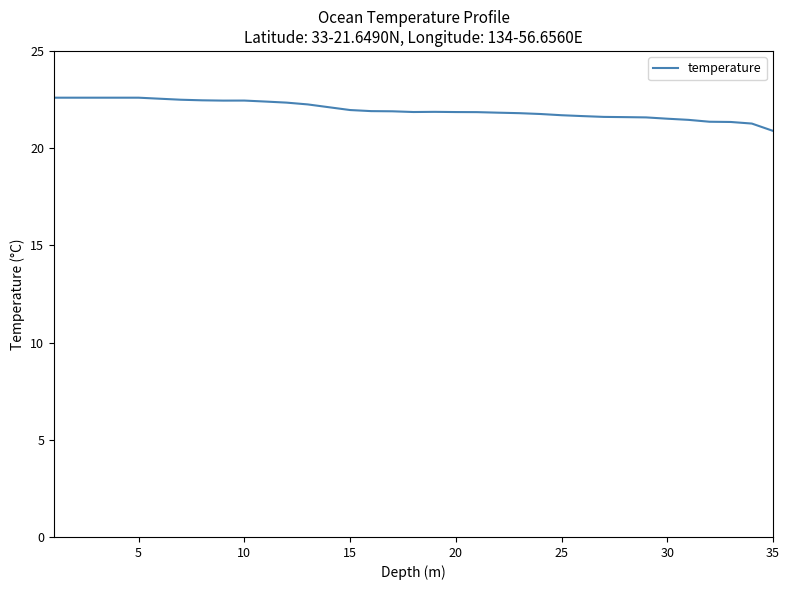

What is the maximum value shown in the chart?

22.6